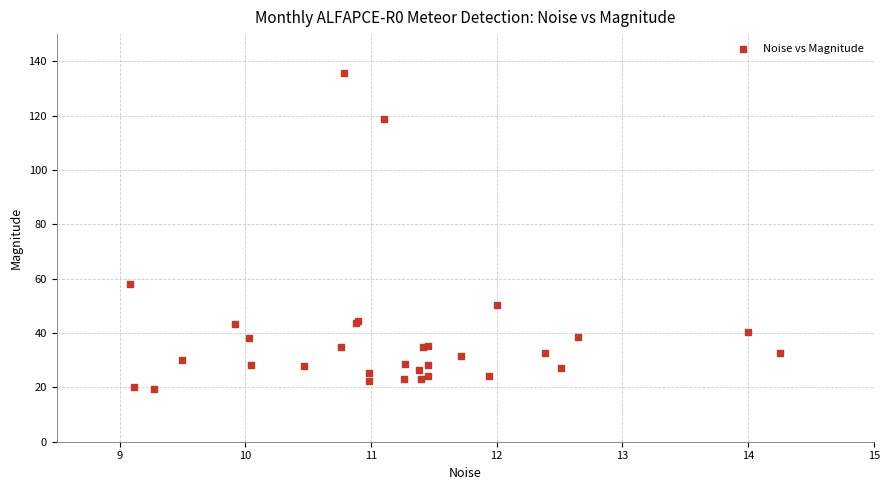

What Y value in the scatter plot is closest to 77?

58.2